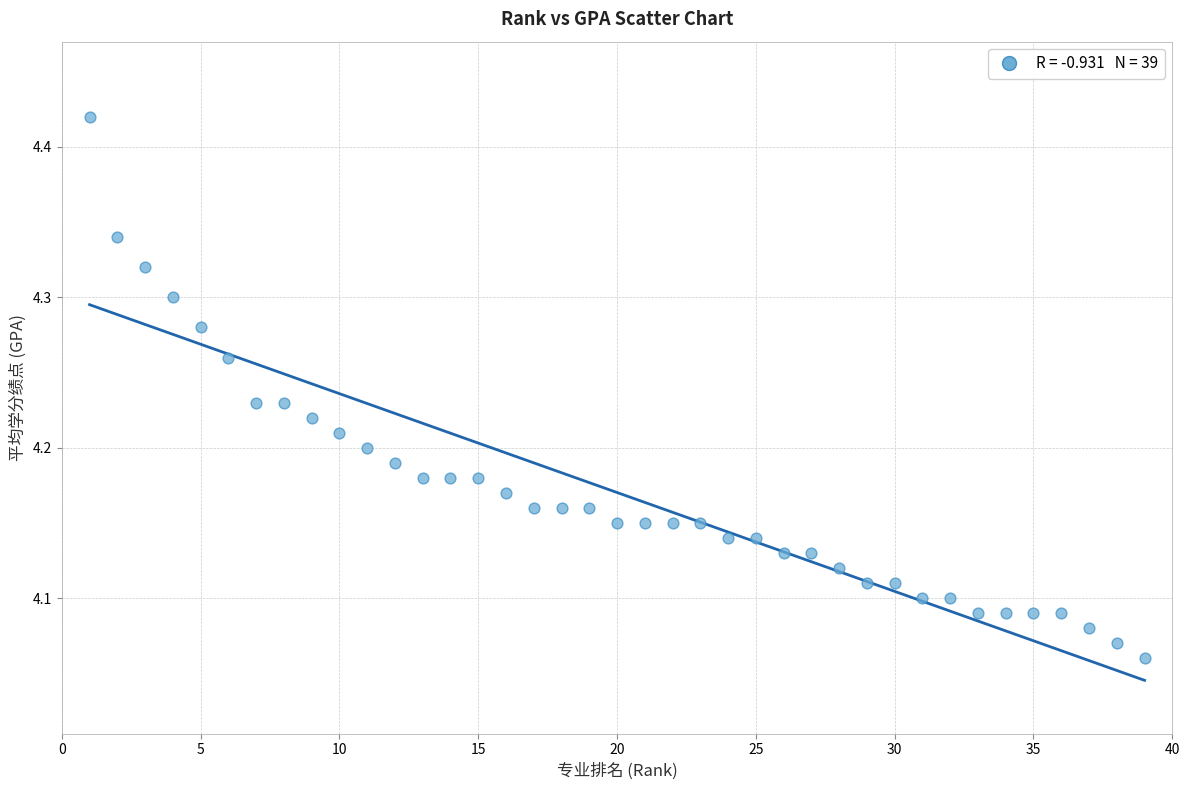

What is the range of X values (max minus min)?

38.0